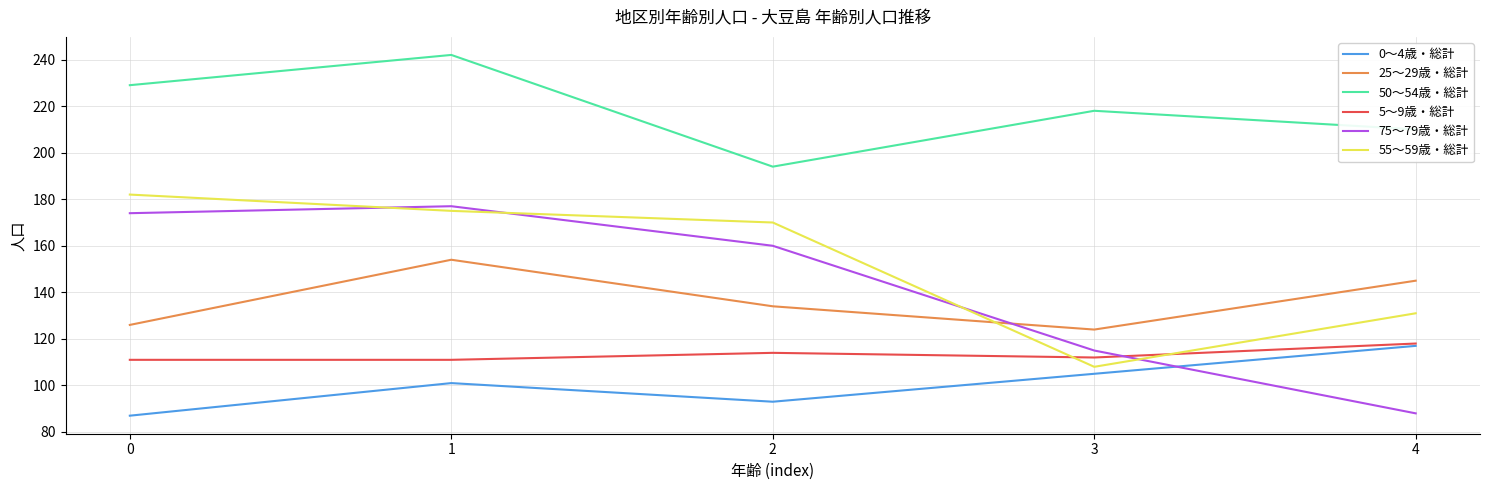

What is the difference between the maximum and minimum values in the 50～54歳・総計 series?

48